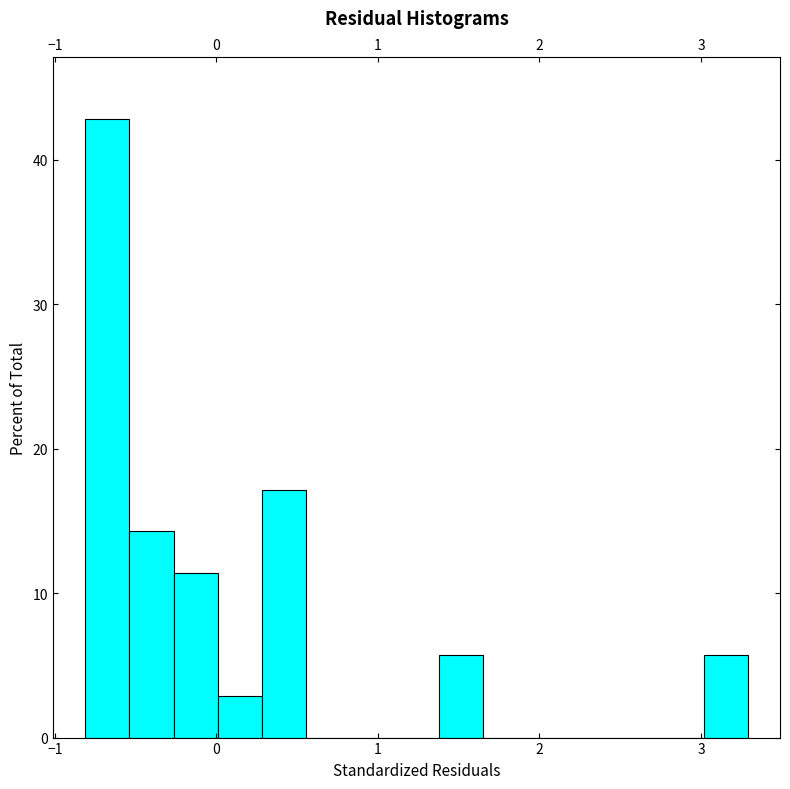

Read against the x-axis, roughly where is the centre of the tallest bar?

-0.7